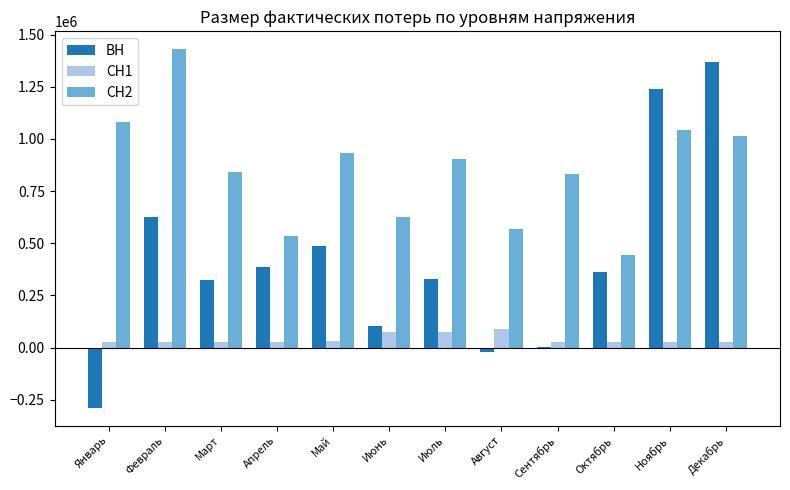

What is the difference between the СН2 values at Июнь and Февраль?

803881.2